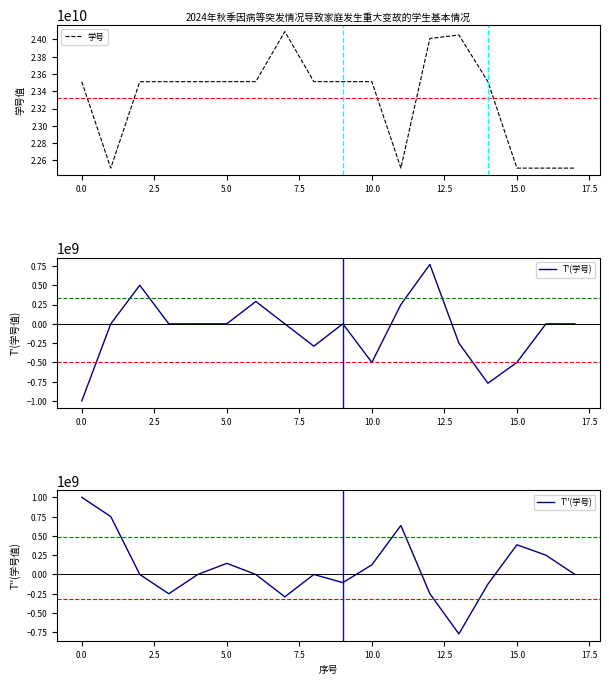

Is it true that 学号 equals 23510107045.0 at 5.0?

True